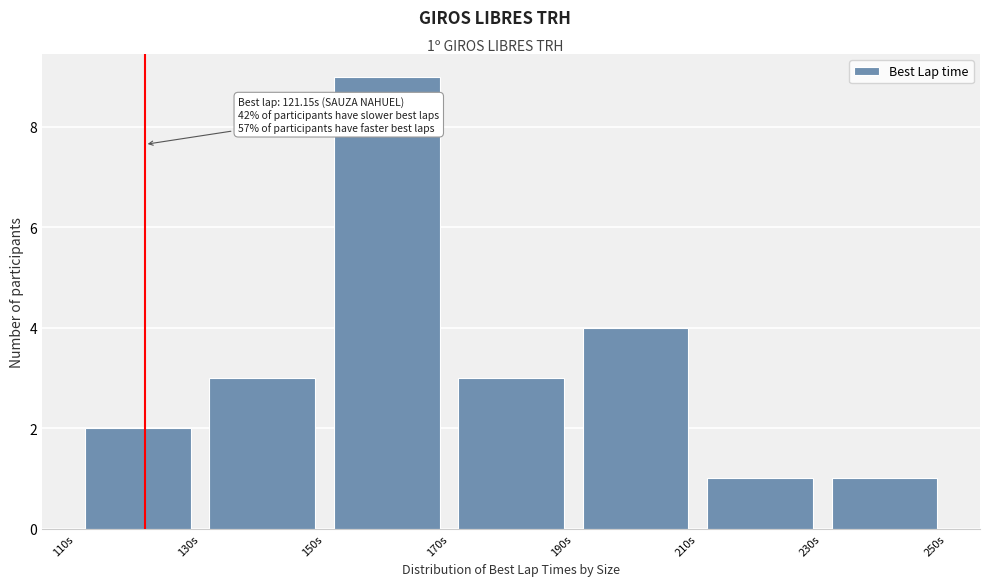

Which range on the x-axis has the tallest bar?

150 to 170